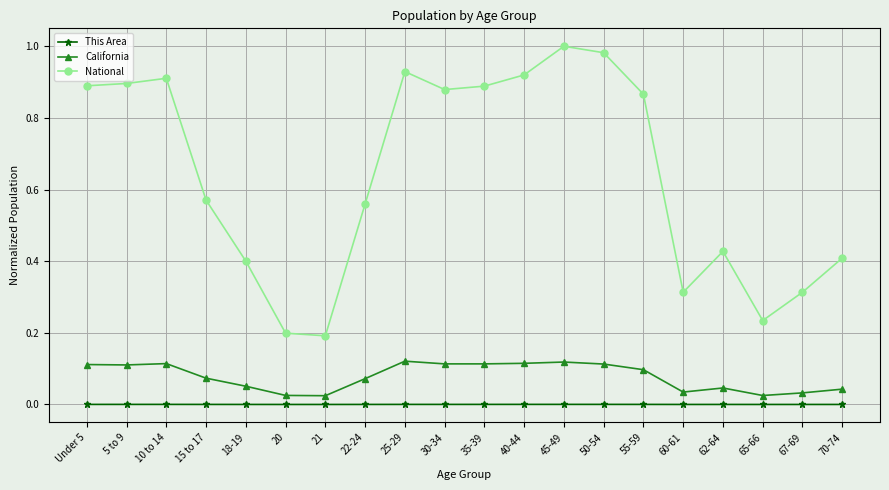

Which series has the largest total across all categories?

National